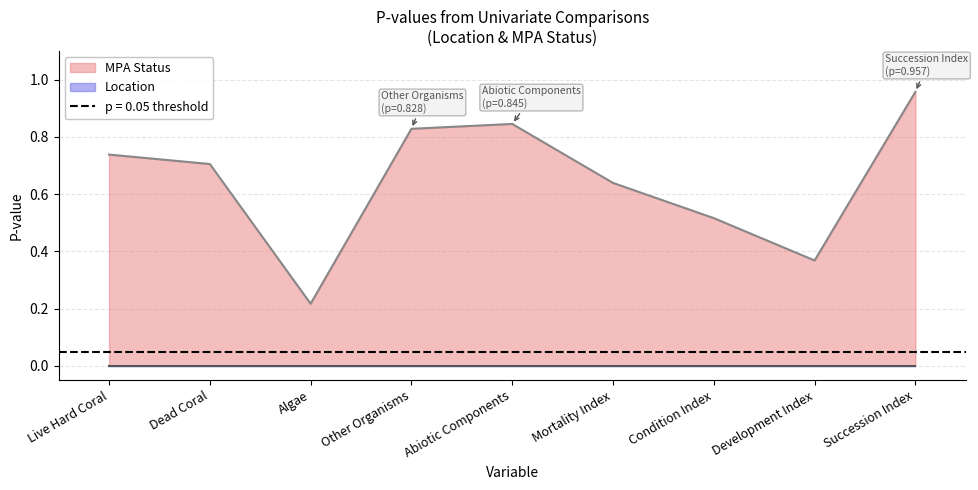

At which category does the chart reach its minimum across all series?

Algae